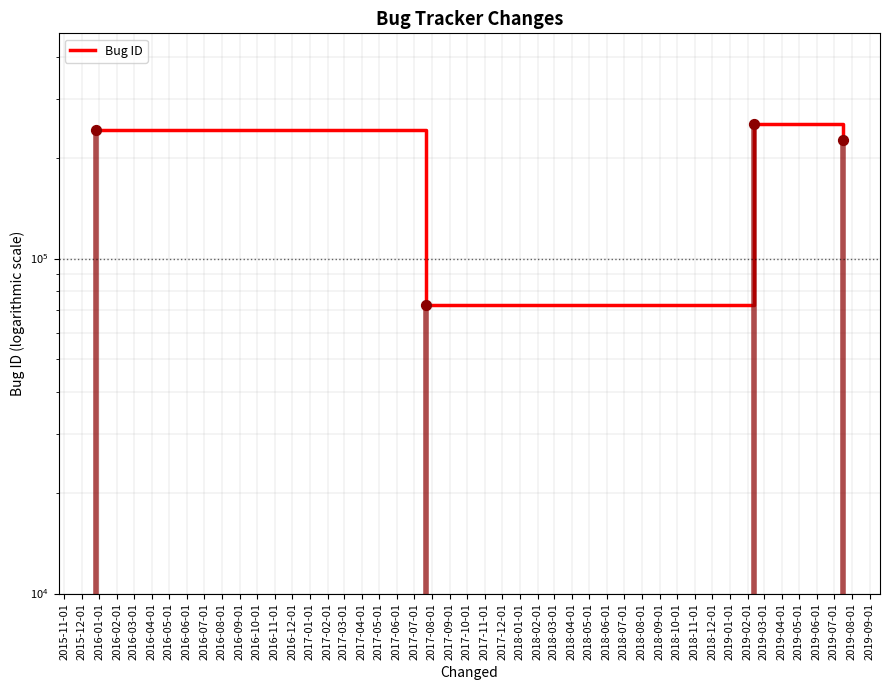

Between 2016-01-01 and 2016-02-01, which is larger?

2016-01-01